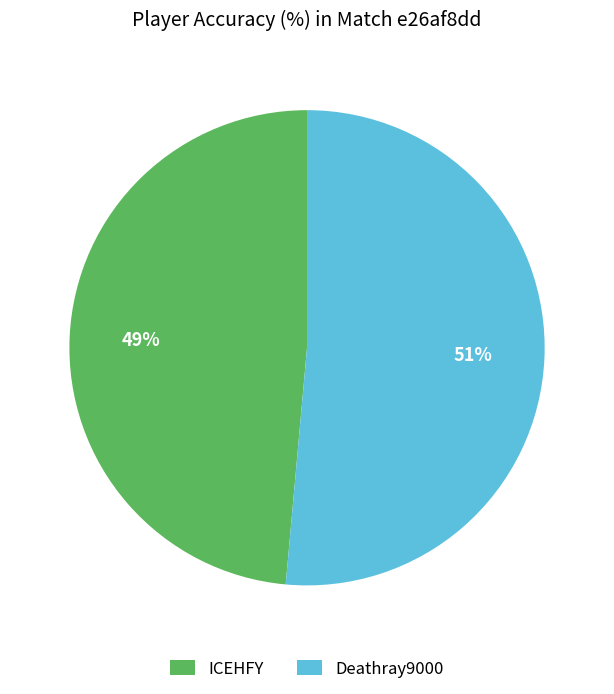

To the nearest percent, what portion does Deathray9000 represent?

51%